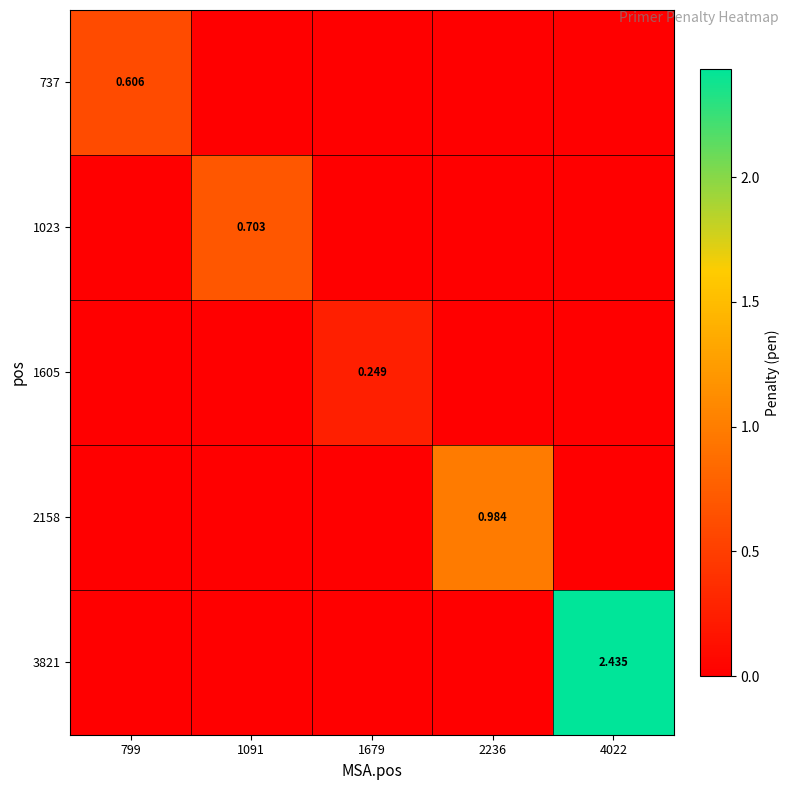

What is the greatest value displayed?

2.4